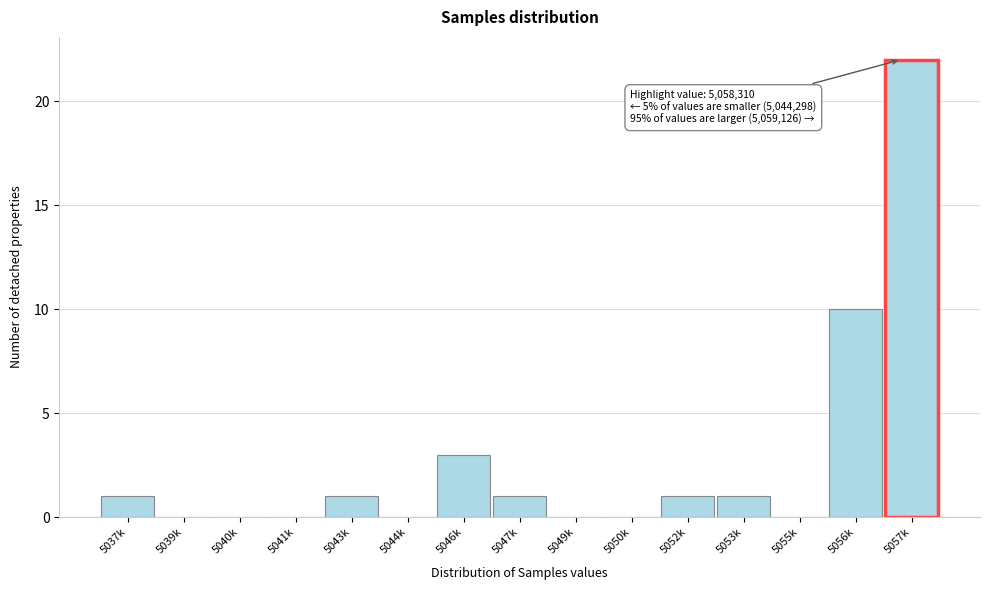

Reading left to right, list all the values displayed in this chart.

5037k=1	5039k=0	5040k=0	5041k=0	5043k=1	5044k=0	5046k=3	5047k=1	5049k=0	5050k=0	5052k=1	5053k=1	5055k=0	5056k=10	5057k=22